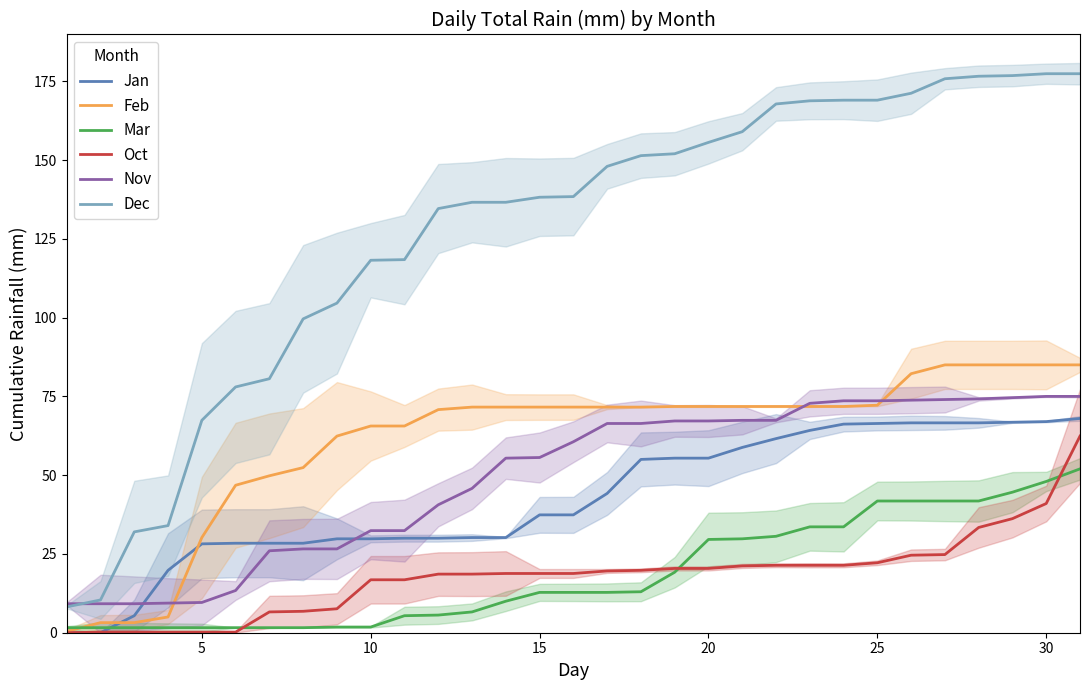

At how many categories does at least one series exceed 37?

27